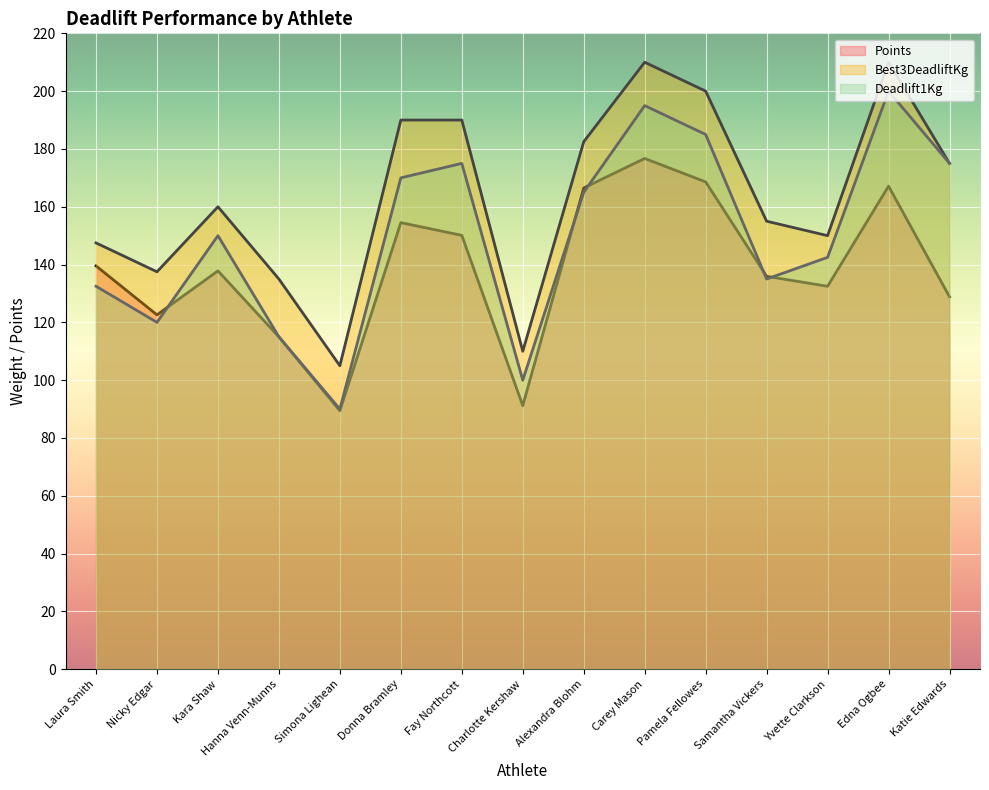

Where is the first local maximum for Best3DeadliftKg?

Kara Shaw